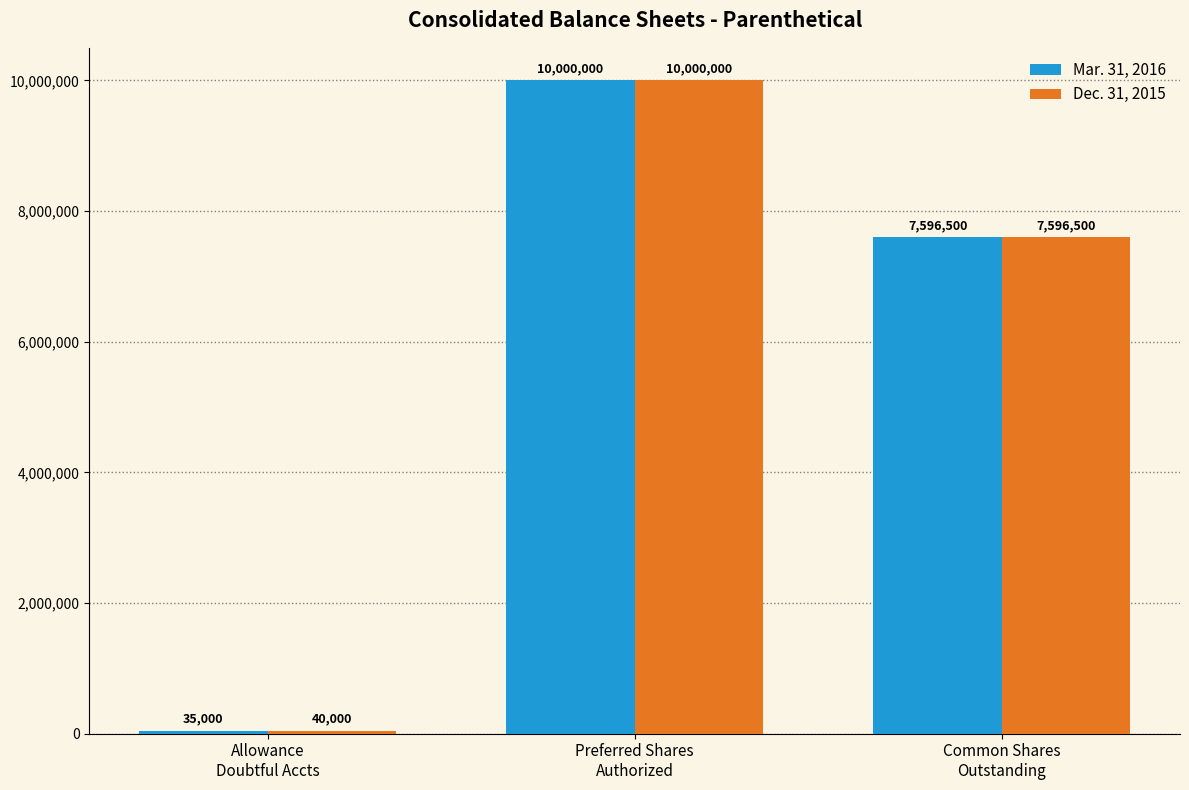

Rank the categories by Dec. 31, 2015 value from lowest to highest.

Allowance
Doubtful Accts, Common Shares
Outstanding, Preferred Shares
Authorized